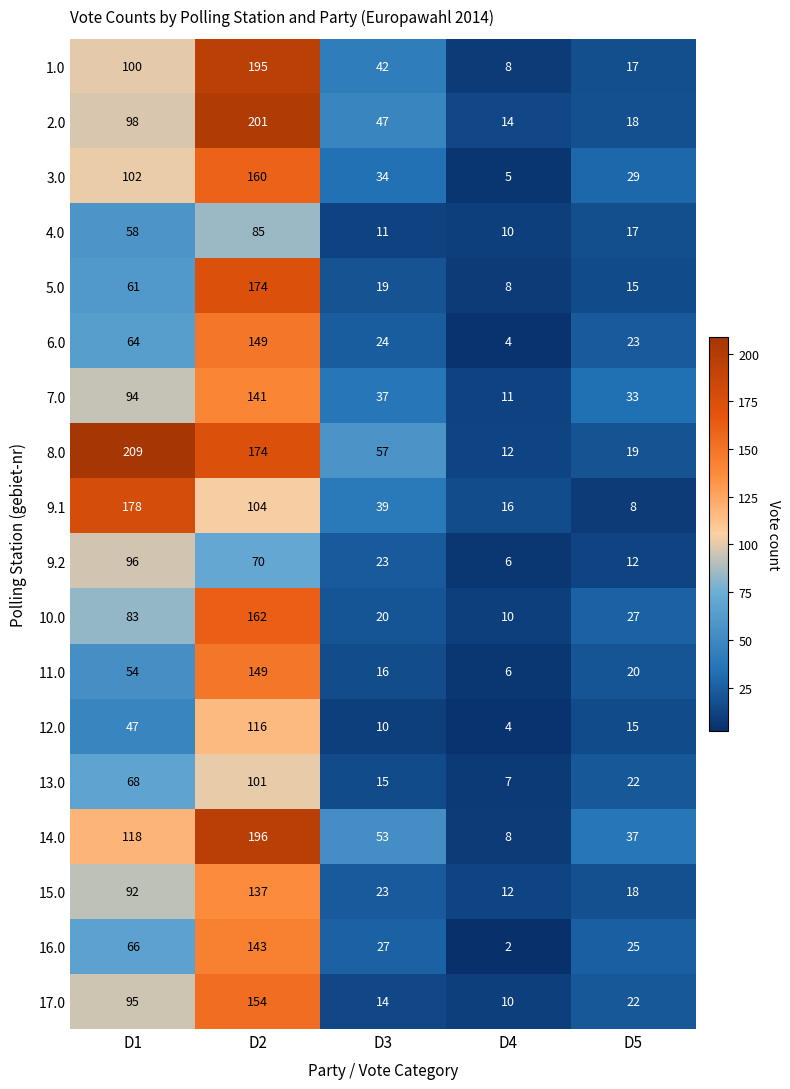

The value of 7.0 at D5 is 33. True or false?

True